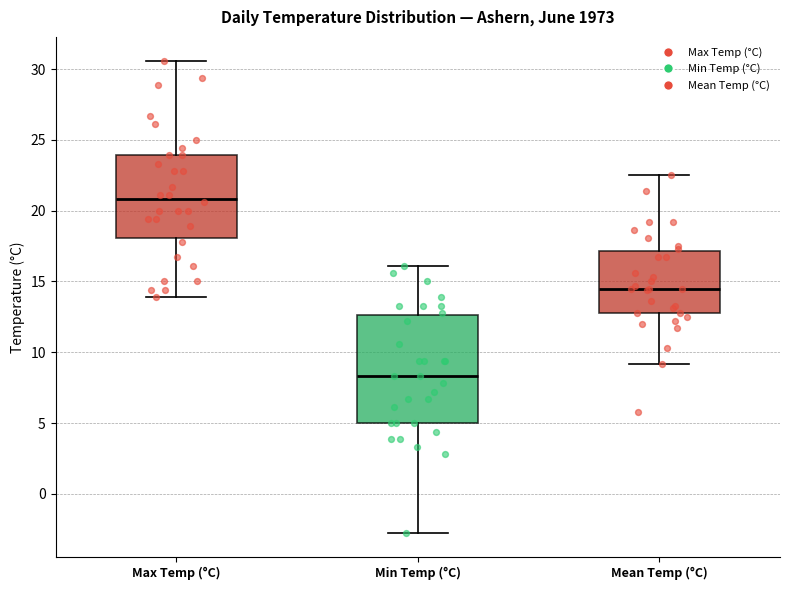

Reading left to right, read every box against the y-axis: the position of its median line, the range the box covers, and the ends of its whiskers. The values are not printed on the chart, so give them approximately, as read against the axis.

Max Temp (°C): median 21.0, box 18.0 to 24.0, whiskers 14.0 to 30.5
Min Temp (°C): median 8.5, box 5.0 to 12.5, whiskers -3.0 to 16.0
Mean Temp (°C): median 14.5, box 13.0 to 17.0, whiskers 9.0 to 22.5